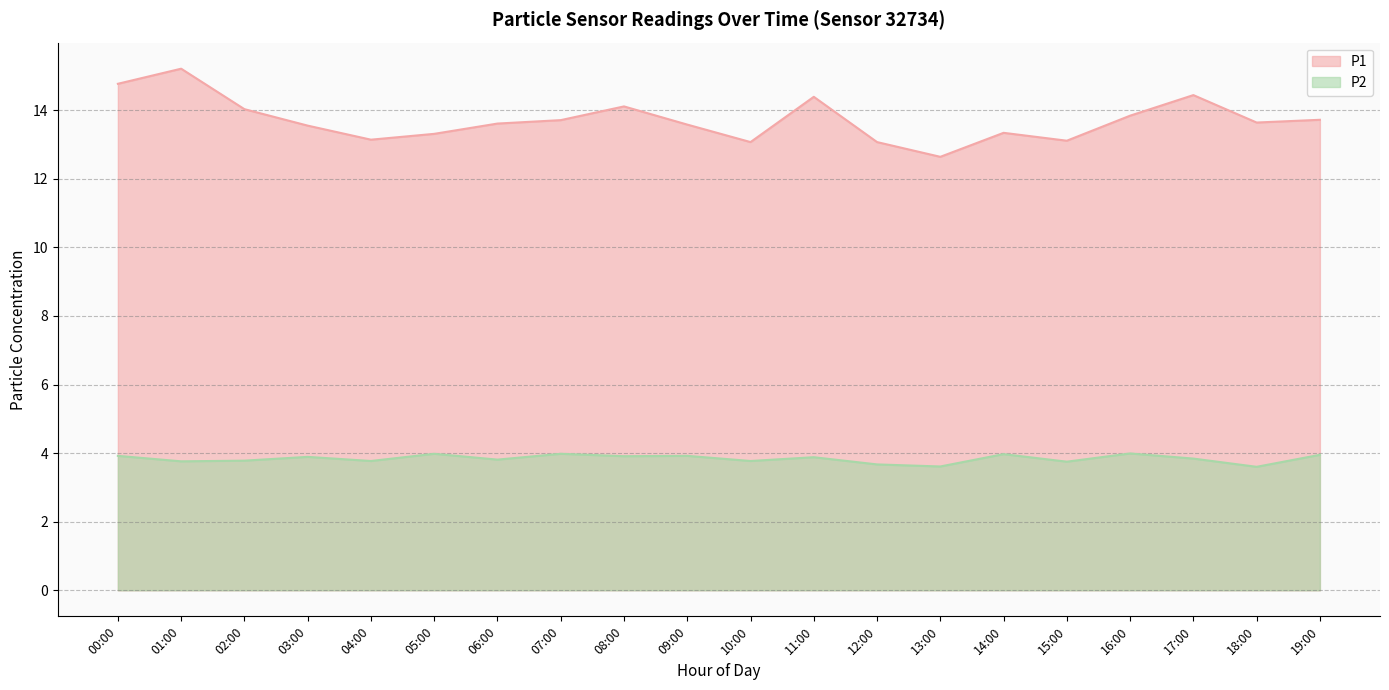

True or false: P2 and P1 cross at least once.

False